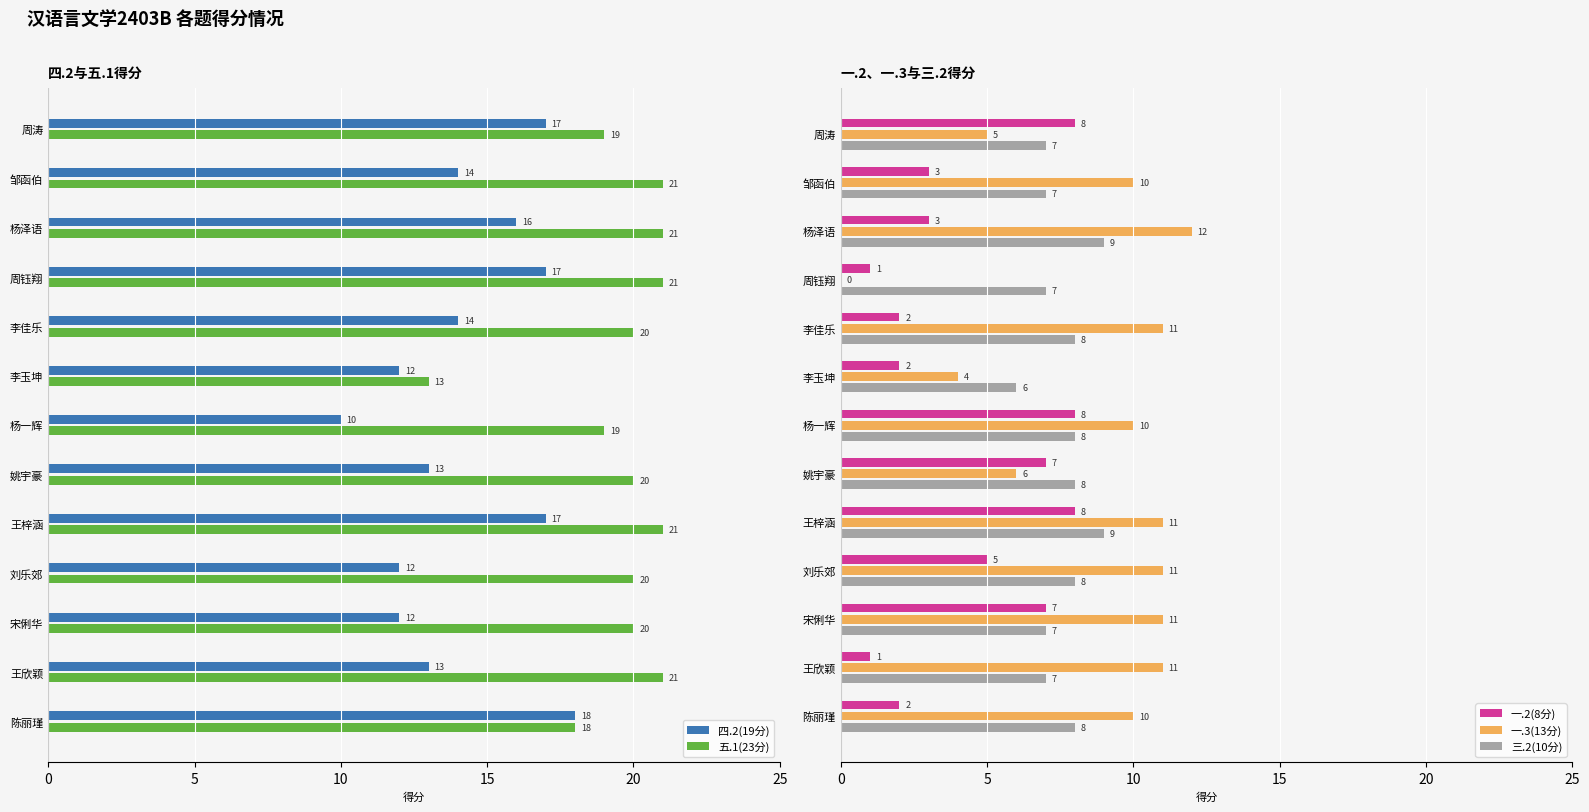

What are all the series names shown in the legend?

四.2(19分), 五.1(23分), 一.2(8分), 一.3(13分), 三.2(10分)